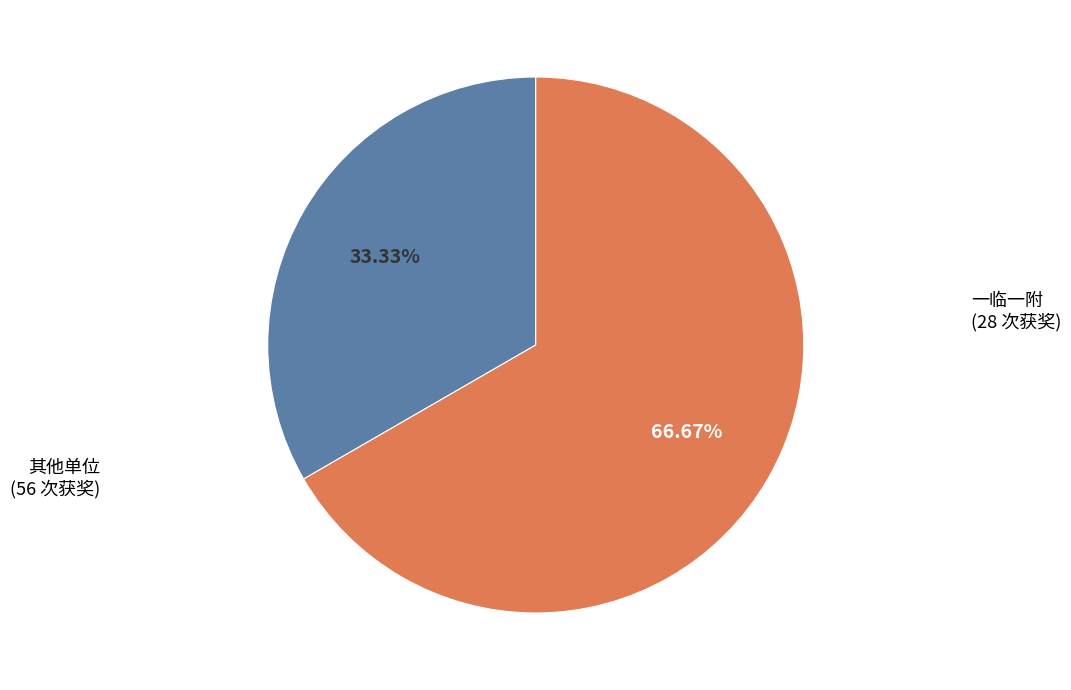

Is there any slice that represents more than half of the pie?

Yes